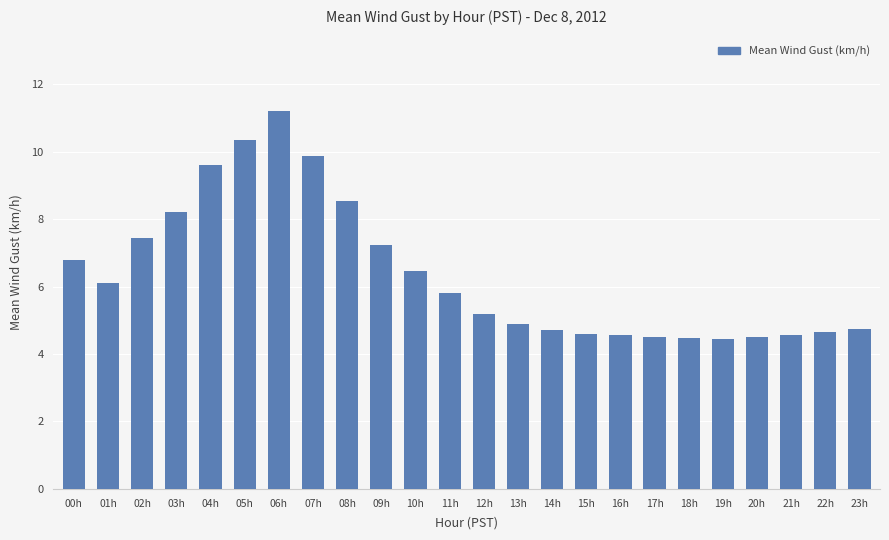

What value does the data have at 09h?

7.2